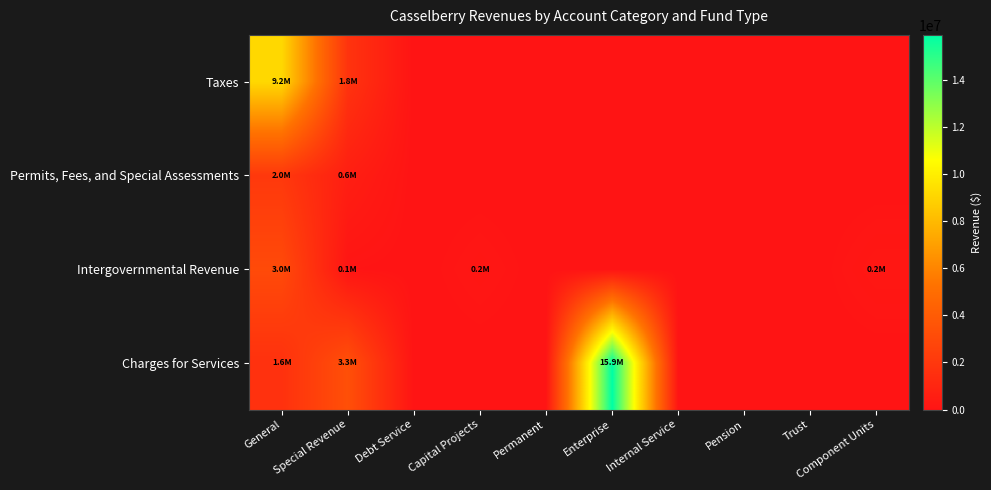

At which category is the sum across all series the highest?

Enterprise